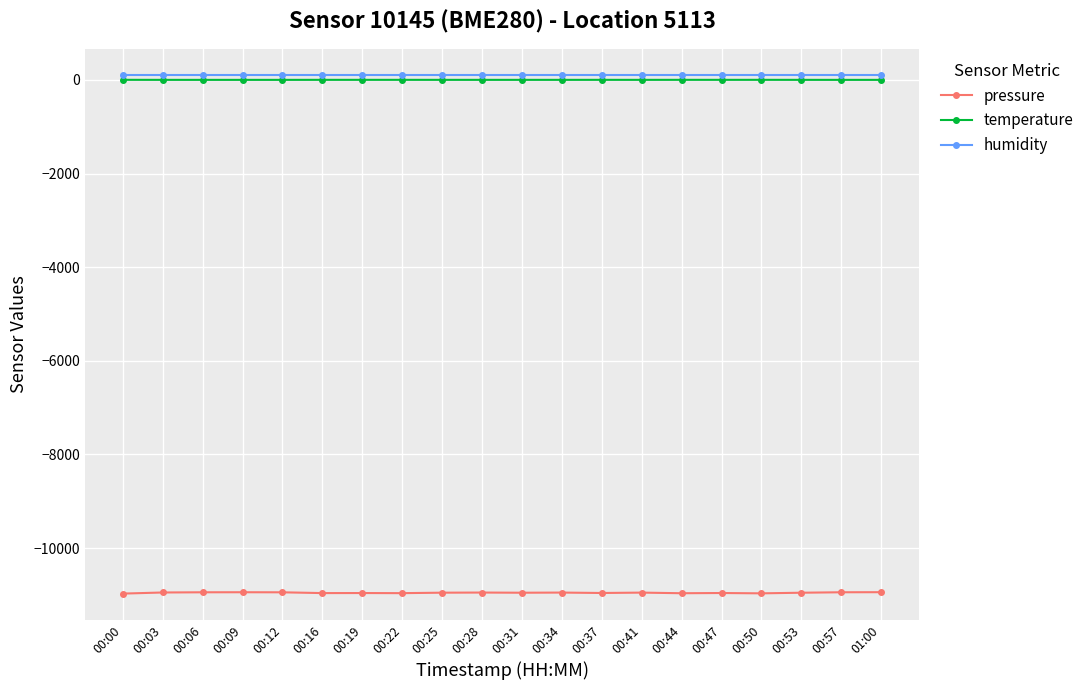

What is the label of the 9th point from the right?

00:34